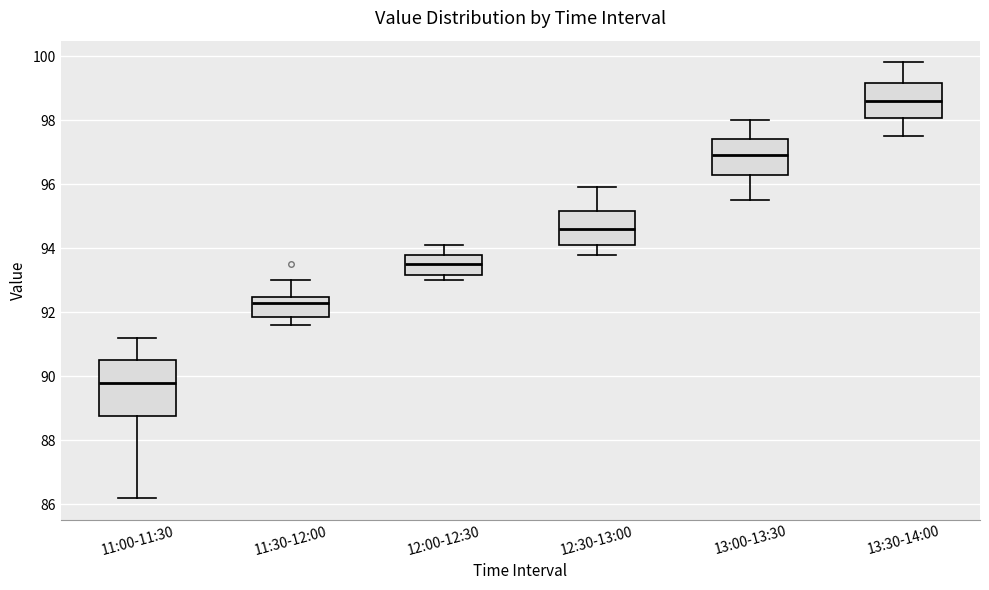

Which box has the highest median line?

13:30-14:00